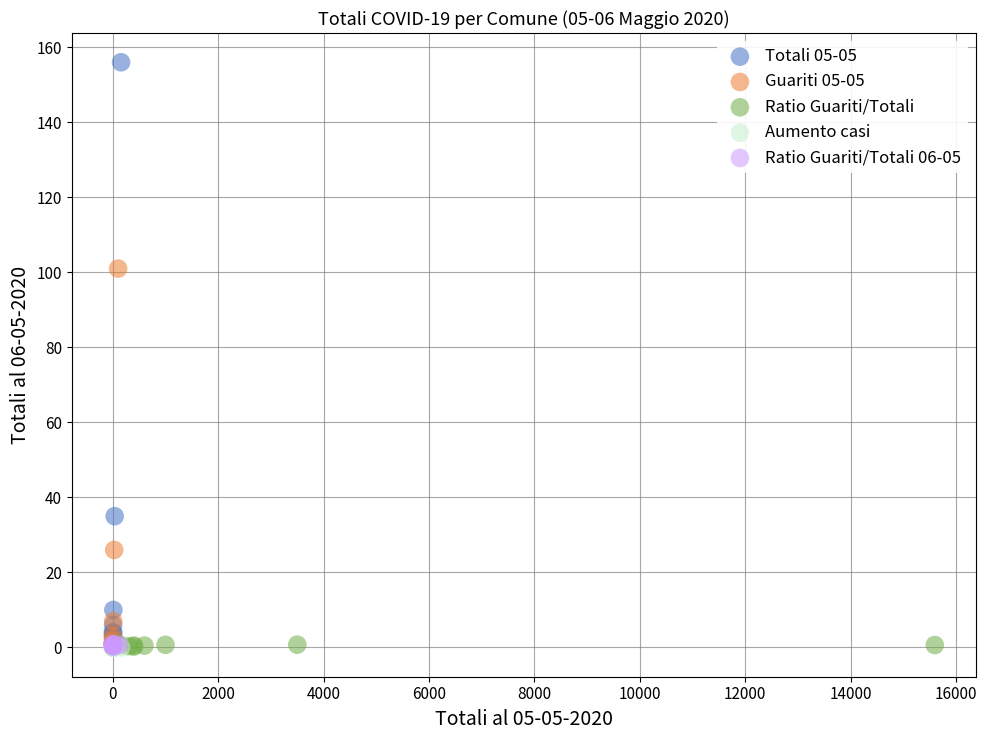

Which series has the widest spread of Y values?

Totali 05-05